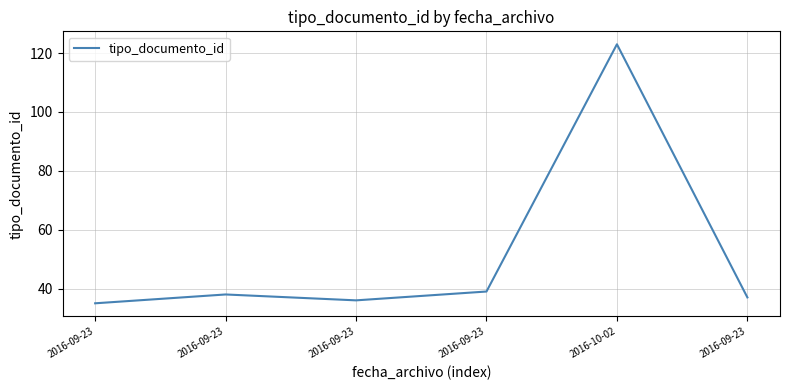

Rank the categories by value from highest to lowest.

2016-10-02, 2016-09-23, 2016-09-23, 2016-09-23, 2016-09-23, 2016-09-23